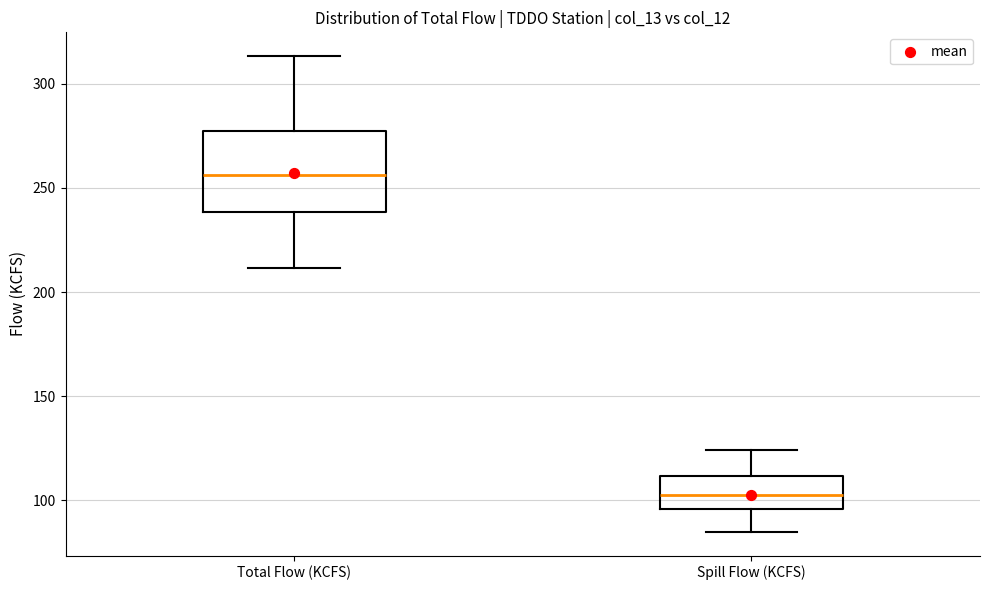

Reading left to right, read every box against the y-axis: the position of its median line, the range the box covers, and the ends of its whiskers. The values are not printed on the chart, so give them approximately, as read against the axis.

Total Flow (KCFS): median 255, box 240 to 275, whiskers 210 to 315
Spill Flow (KCFS): median 105, box 95 to 110, whiskers 85 to 125